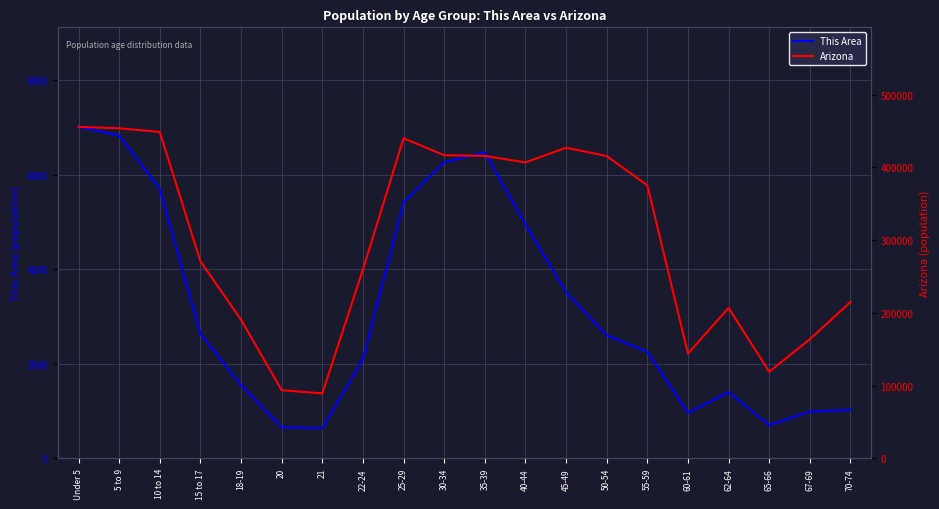

Reading right to left, list all the values displayed in this chart.

This Area (pop): 1026	989	705	1399	966	2252	2602	3512	4943	6473	6259	5409	2097	642	655	1550	2633	5696	6824	7009
Arizona (pop): 215026	163764	119102	206868	144092	375268	415524	427022	406801	415693	416695	439998	259486	89342	93756	190627	270955	448664	453680	455715